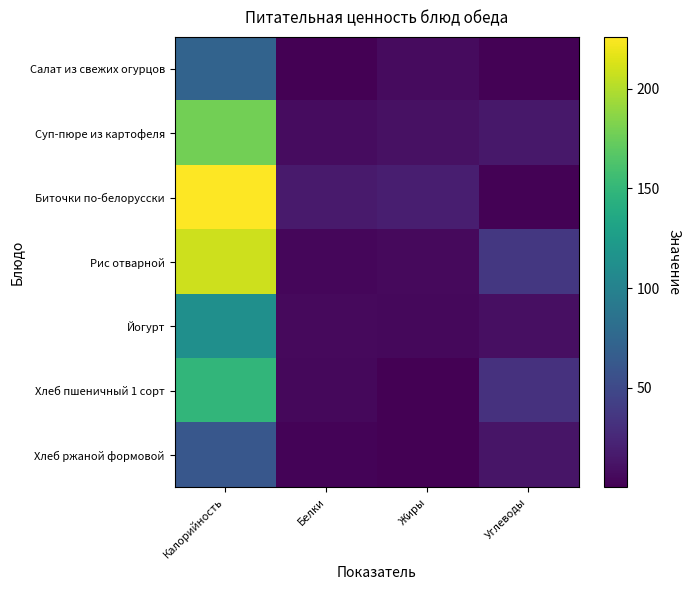

At which category is the sum across all series the highest?

Калорийность